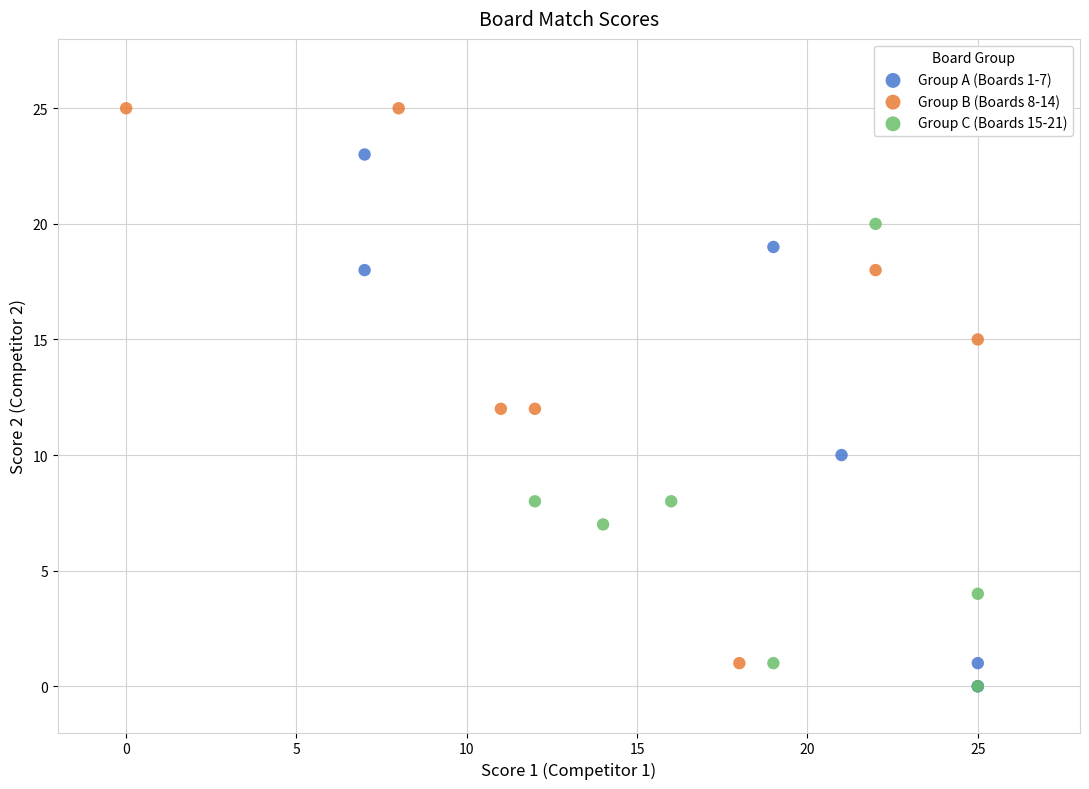

Which series contains the highest Y value?

Group B (Boards 8-14)